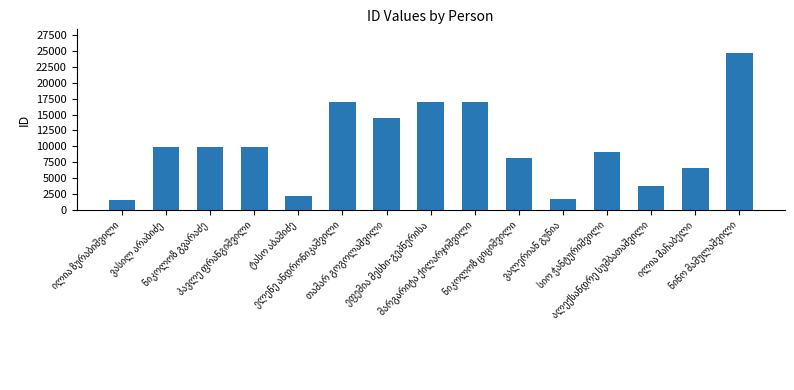

What is the value of the 1st bar from the left?

1605